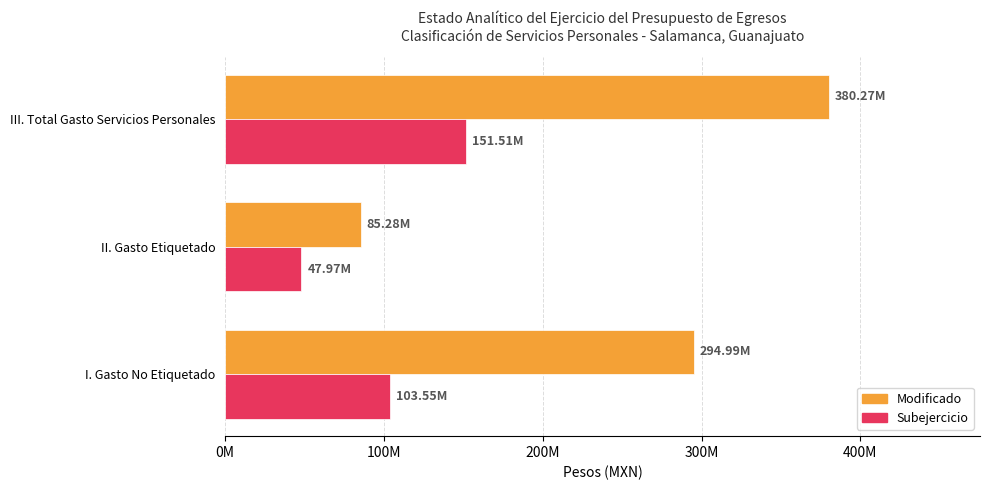

Which series has the widest spread of values?

Modificado